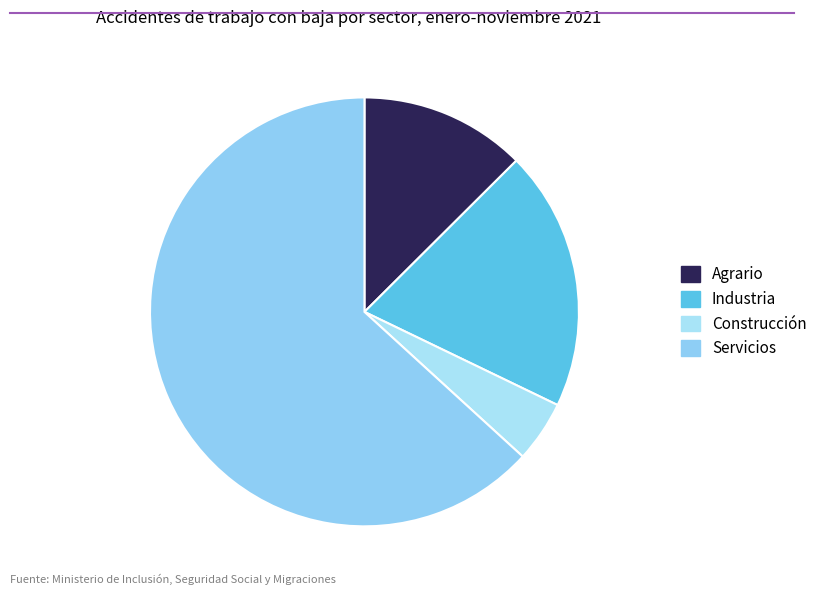

How many slices are in this pie chart?

4